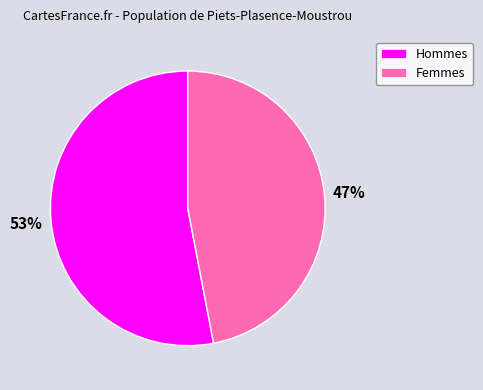

Combined, do Hommes and Femmes account for over 50%?

Yes